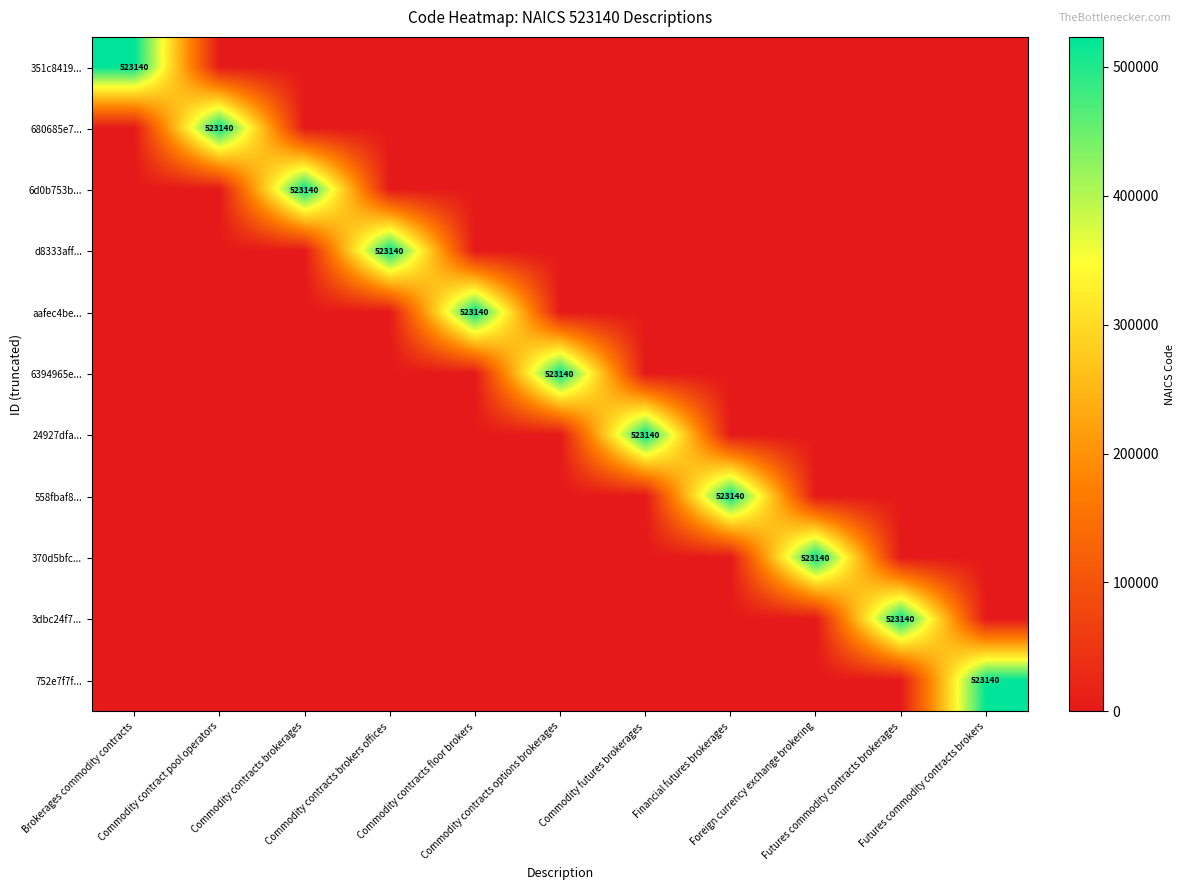

Is the value of 3dbc24f7... at Financial futures brokerages greater than the value of 752e7f7f... at Commodity contracts brokerages?

No